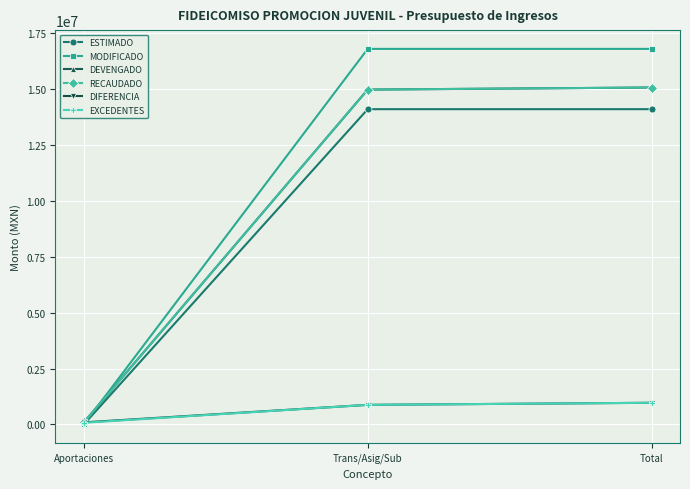

Is this an area chart (filled region under the line)?

No